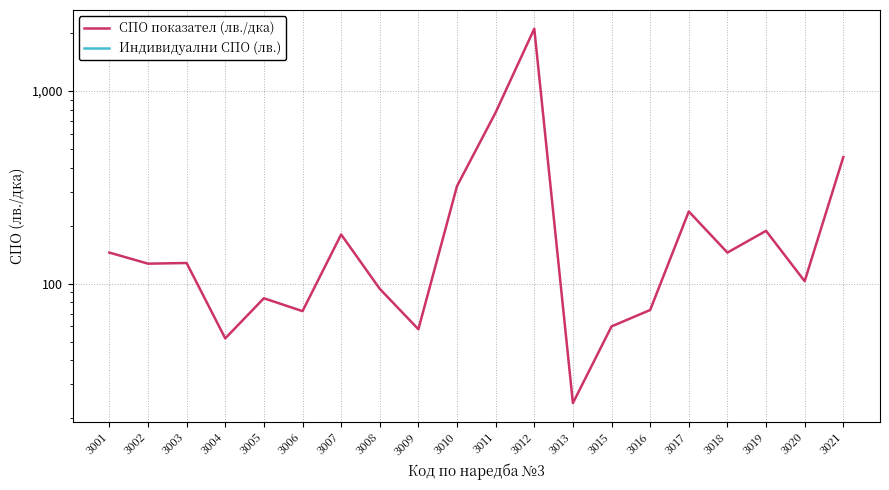

How many data points in СПО показател (лв./дка) are less than 128?

10